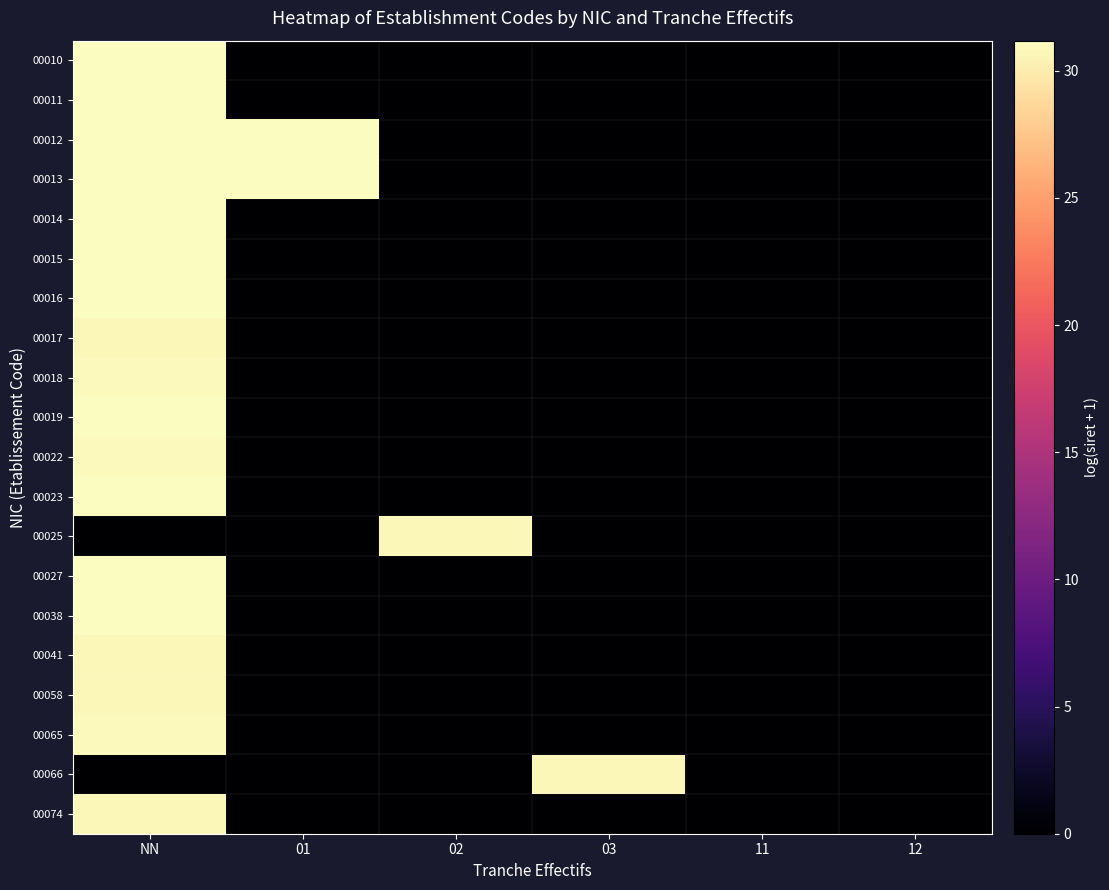

Reading left to right, transcribe all the data shown in this chart.

00010: NN=31.1	01=0.0	02=0.0	03=0.0	11=0.0	12=0.0
00011: NN=31.1	01=0.0	02=0.0	03=0.0	11=0.0	12=0.0
00012: NN=31.2	01=31.2	02=0.0	03=0.0	11=0.0	12=0.0
00013: NN=31.1	01=31.1	02=0.0	03=0.0	11=0.0	12=0.0
00014: NN=31.1	01=0.0	02=0.0	03=0.0	11=0.0	12=0.0
00015: NN=31.2	01=0.0	02=0.0	03=0.0	11=0.0	12=0.0
00016: NN=31.1	01=0.0	02=0.0	03=0.0	11=0.0	12=0.0
00017: NN=30.7	01=0.0	02=0.0	03=0.0	11=0.0	12=0.0
00018: NN=30.9	01=0.0	02=0.0	03=0.0	11=0.0	12=0.0
00019: NN=31.1	01=0.0	02=0.0	03=0.0	11=0.0	12=0.0
00022: NN=30.9	01=0.0	02=0.0	03=0.0	11=0.0	12=0.0
00023: NN=31.2	01=0.0	02=0.0	03=0.0	11=0.0	12=0.0
00025: NN=0.0	01=0.0	02=30.7	03=0.0	11=0.0	12=0.0
00027: NN=31.2	01=0.0	02=0.0	03=0.0	11=0.0	12=0.0
00038: NN=31.1	01=0.0	02=0.0	03=0.0	11=0.0	12=0.0
00041: NN=30.7	01=0.0	02=0.0	03=0.0	11=0.0	12=0.0
00058: NN=30.7	01=0.0	02=0.0	03=0.0	11=0.0	12=0.0
00065: NN=30.8	01=0.0	02=0.0	03=0.0	11=0.0	12=0.0
00066: NN=0.0	01=0.0	02=0.0	03=30.7	11=0.0	12=0.0
00074: NN=30.7	01=0.0	02=0.0	03=0.0	11=0.0	12=0.0